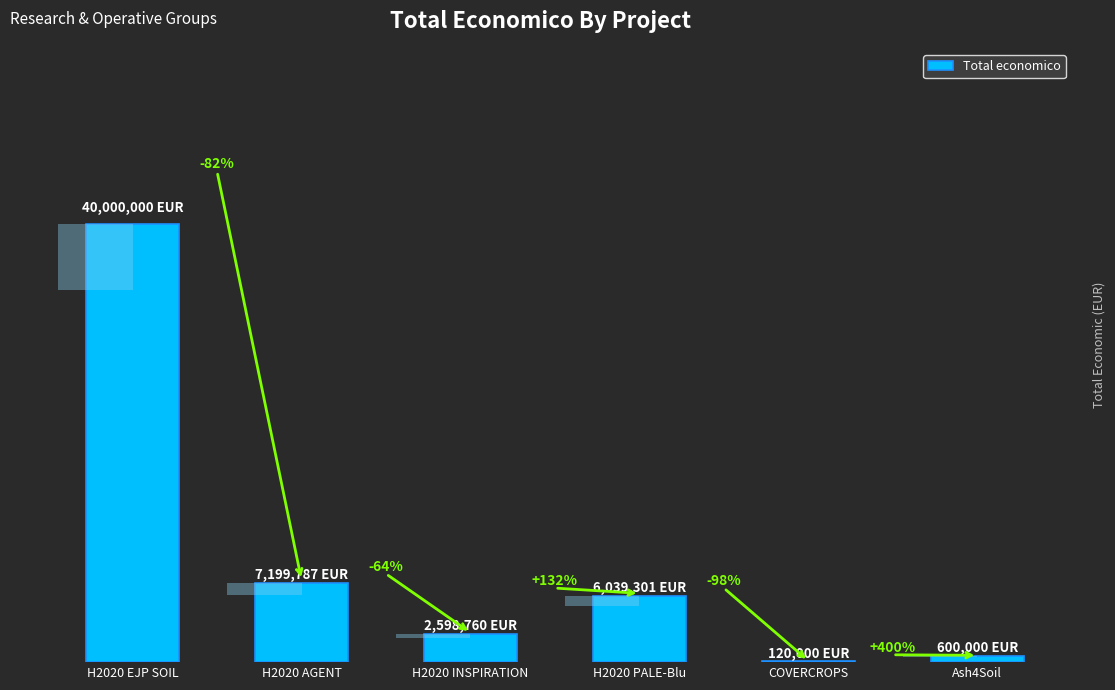

How many values exceed 6039301?

2